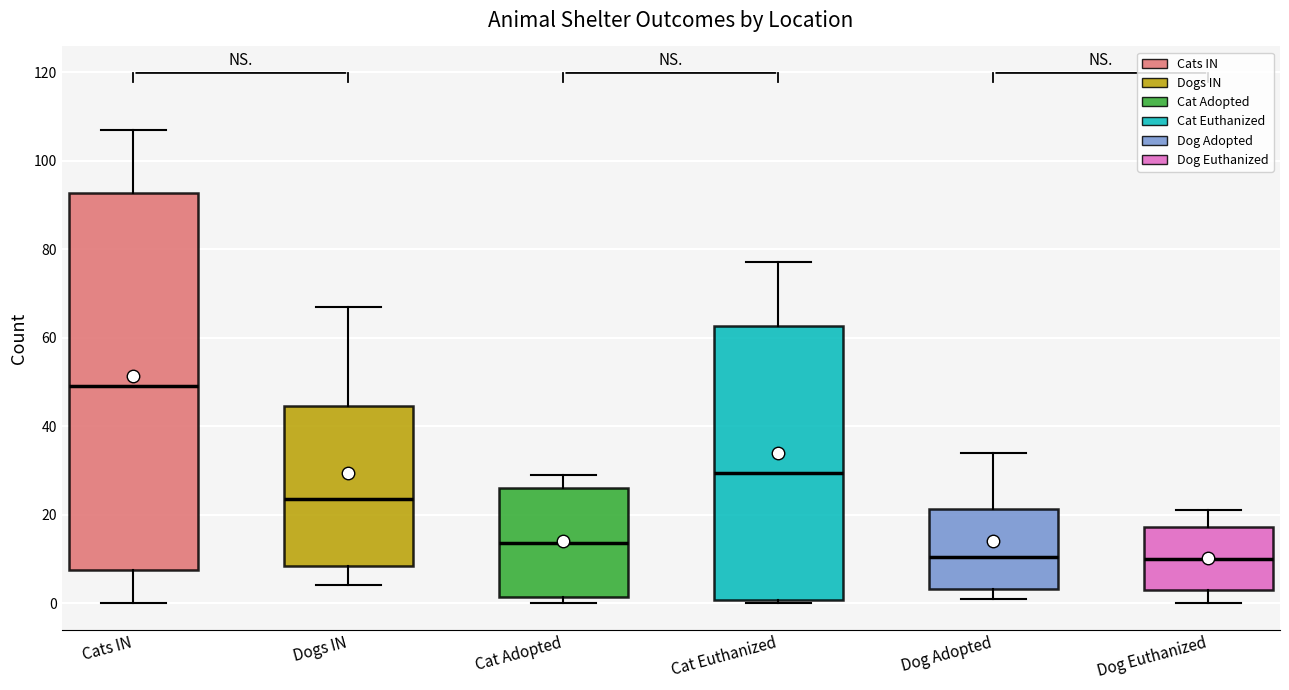

Which box's median line is the highest?

Cats IN